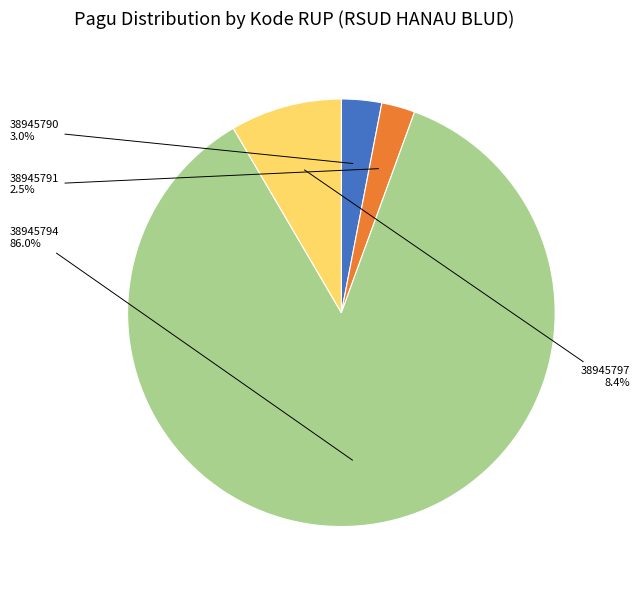

Is there a majority slice in this chart?

Yes